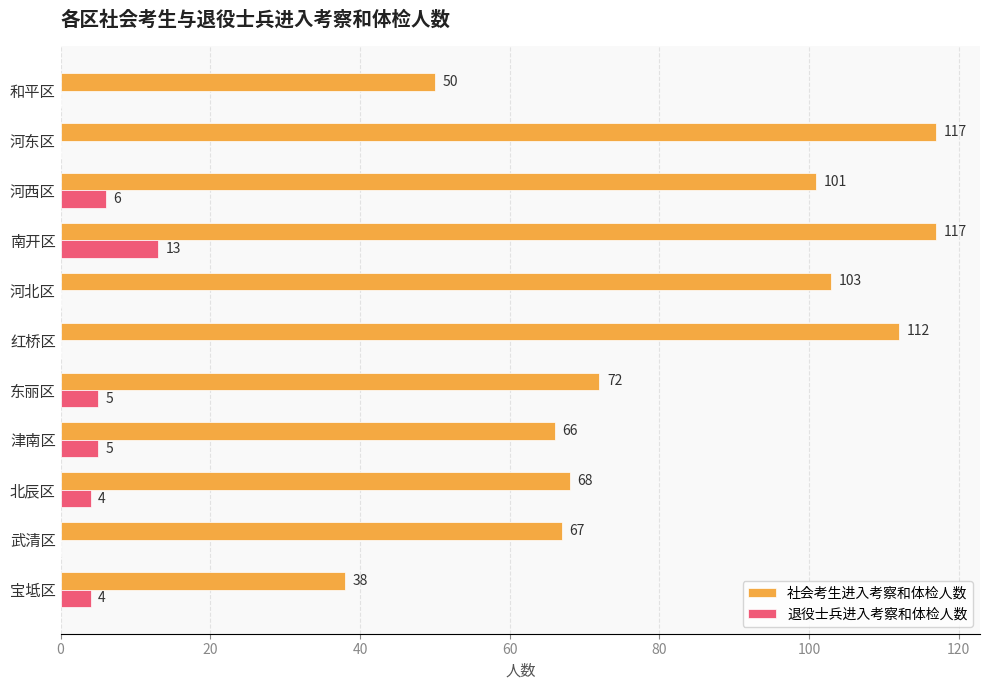

How many categories are shown in the chart?

11